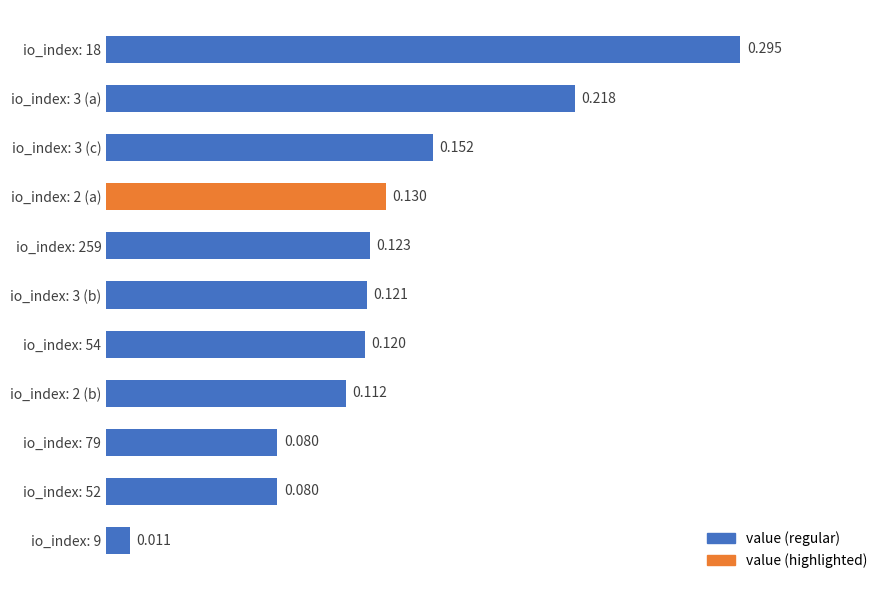

How many data points does each series have?

11